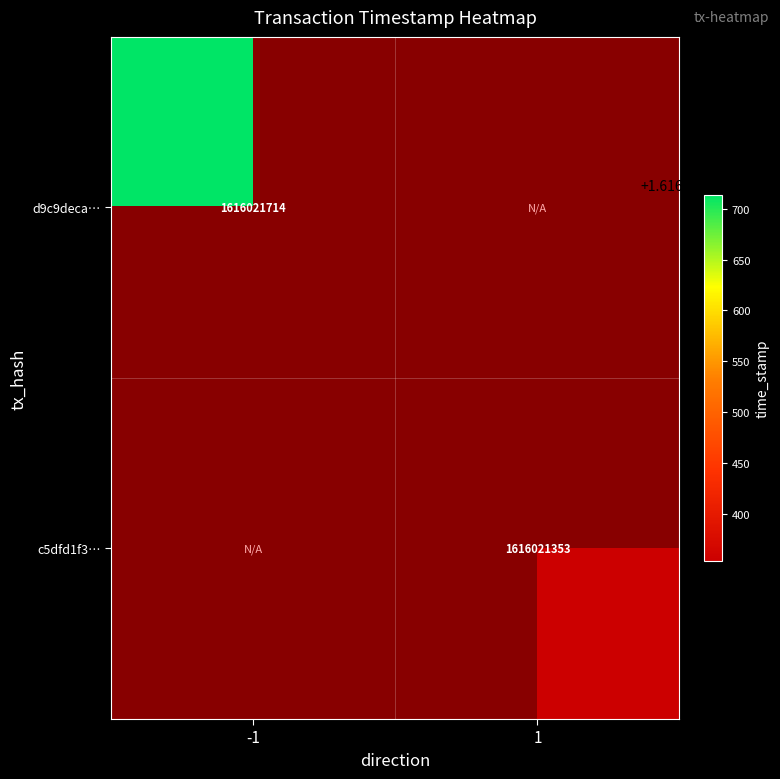

What is the difference between the c5dfd1f3c2ae5f6b8a210d21b598096ad2a1bac… values at -1 and 1?

1616021352